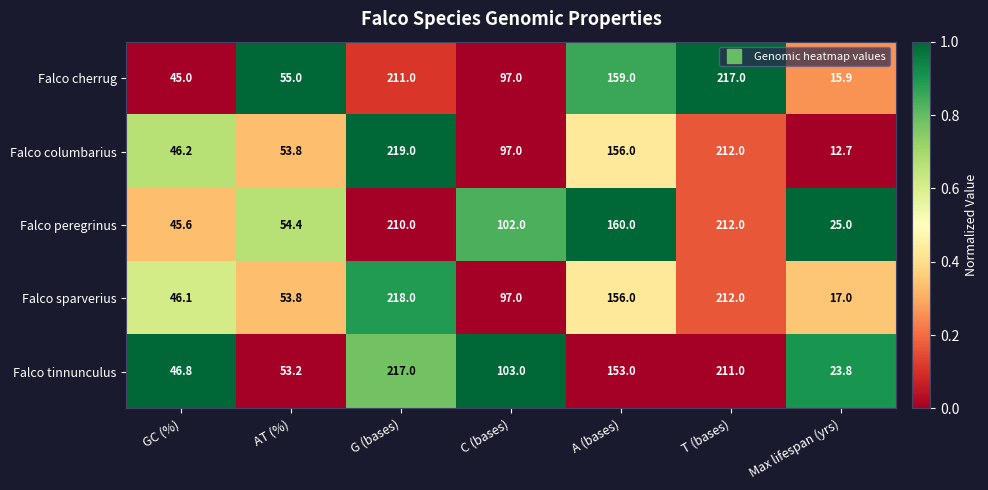

What is the difference between the Falco cherrug values at Max lifespan (yrs) and AT (%)?

39.1